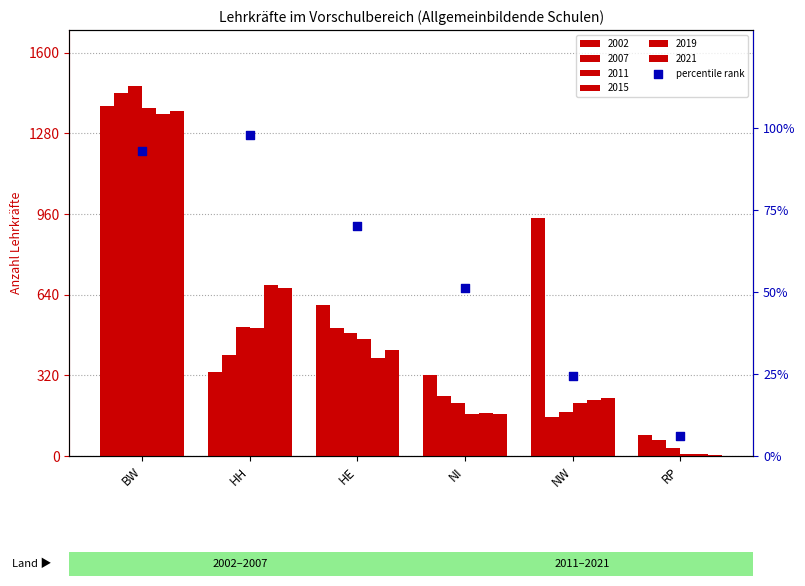

Between HE and NW, which is larger?

HE